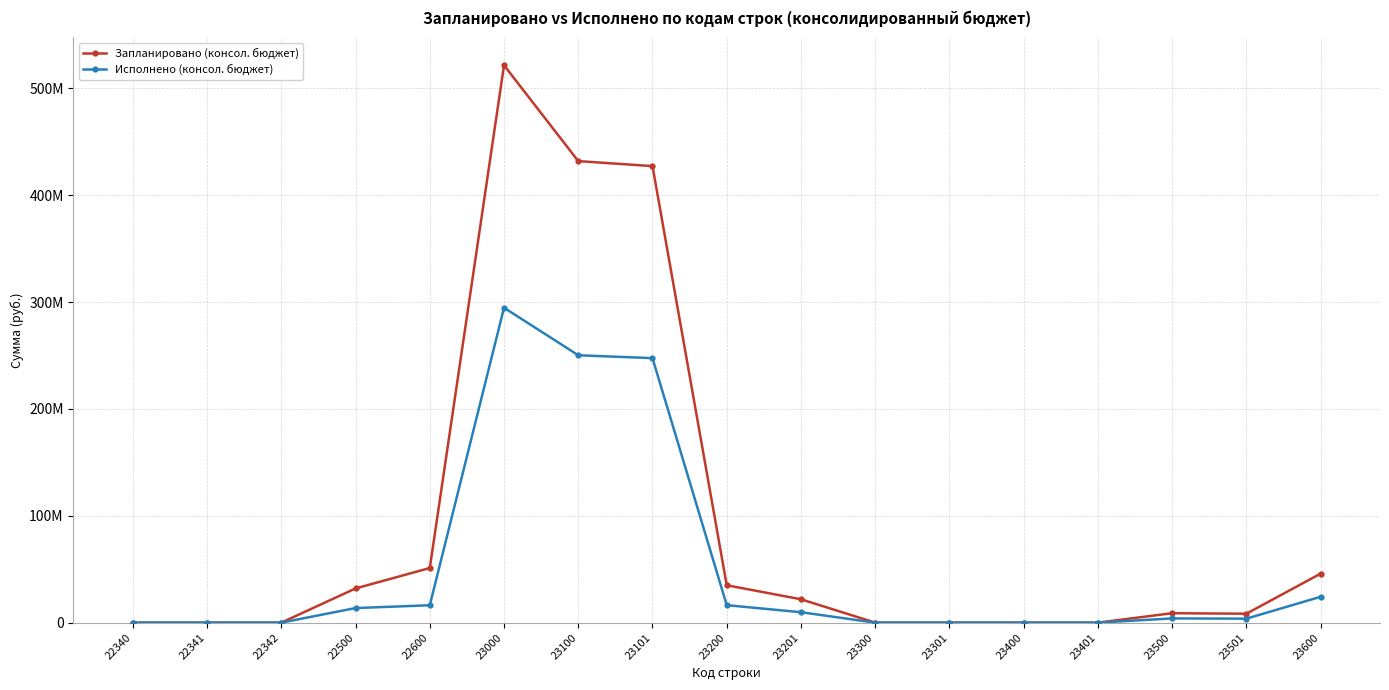

Which label corresponds to the smallest value in the chart?

22340